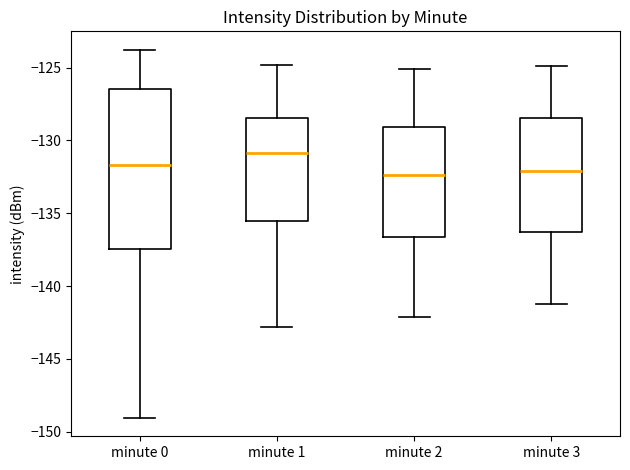

Comparing the boxes themselves (not the whiskers), which one is the tallest?

minute 0